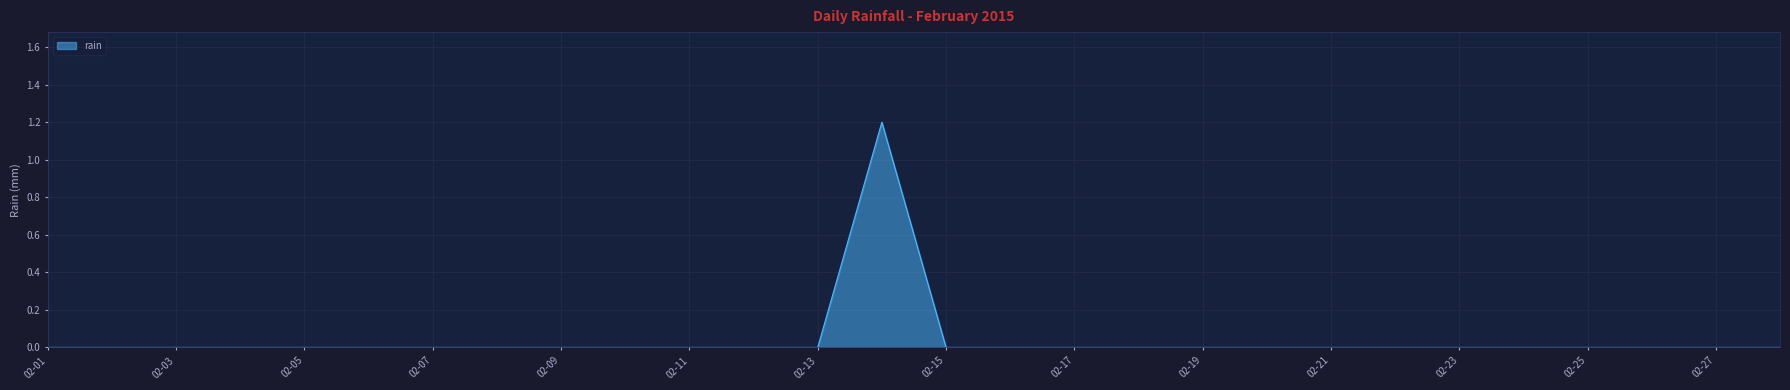

What is the difference between the maximum and minimum values?

1.2